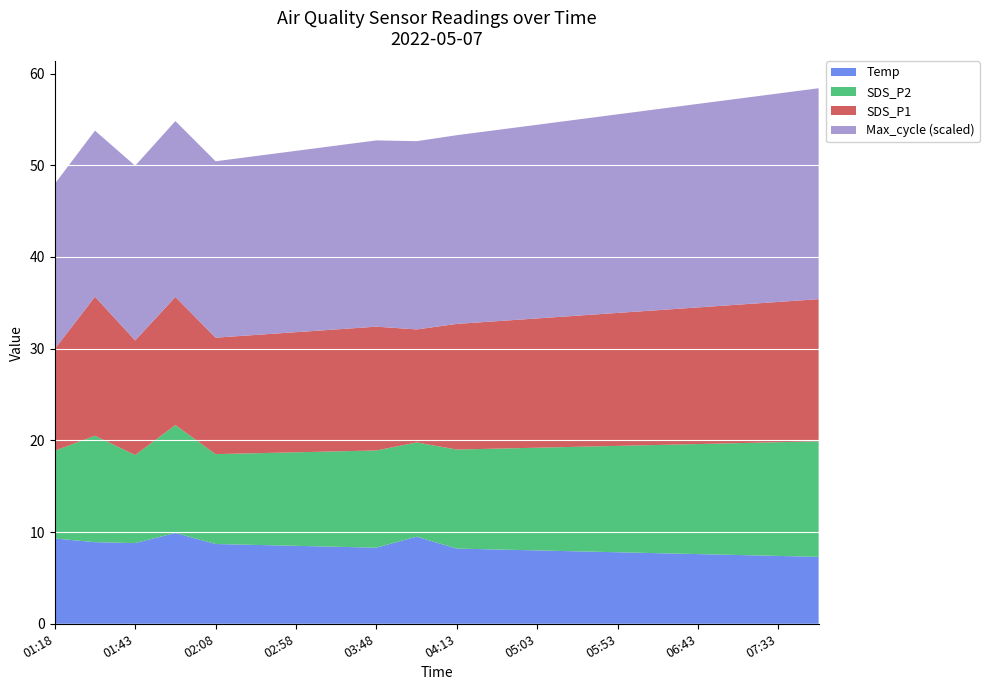

Is it true that Temp equals 2.0 at 02:08?

False